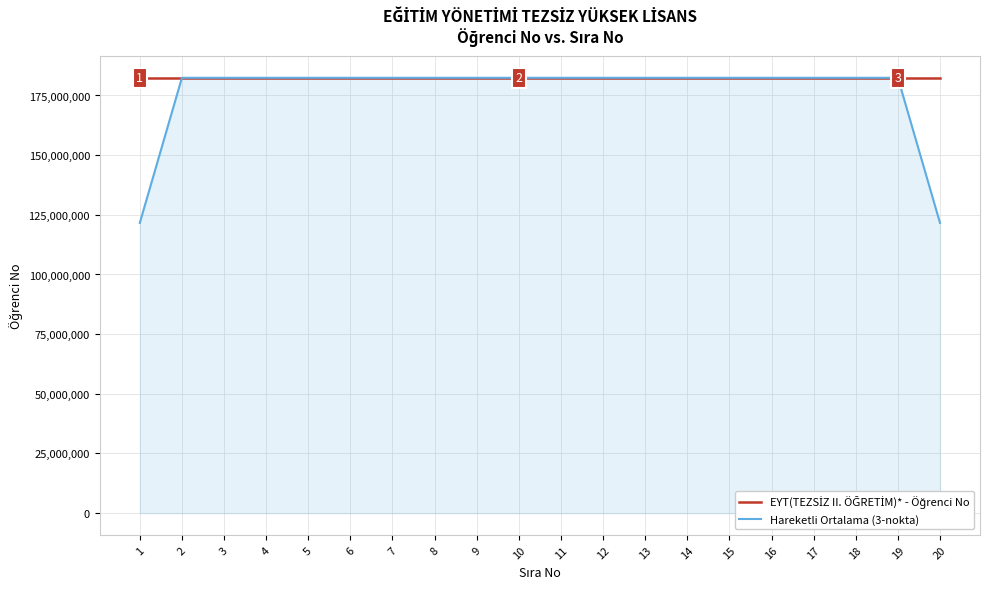

The value of Hareketli Ortalama (3-nokta) at 20 is 121603421.0. True or false?

True